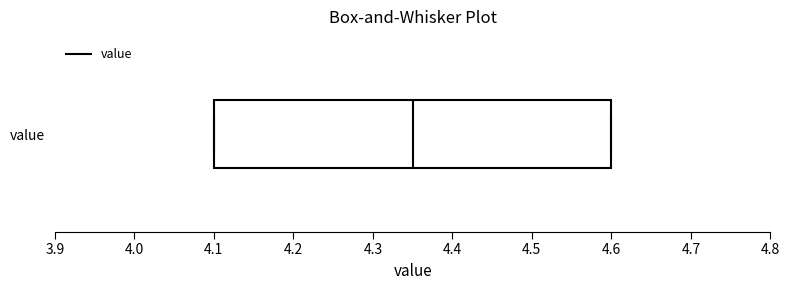

Where is the left edge of the box for value on the x-axis? The values are not printed on the chart, so give them approximately, as read against the axis.

4.10